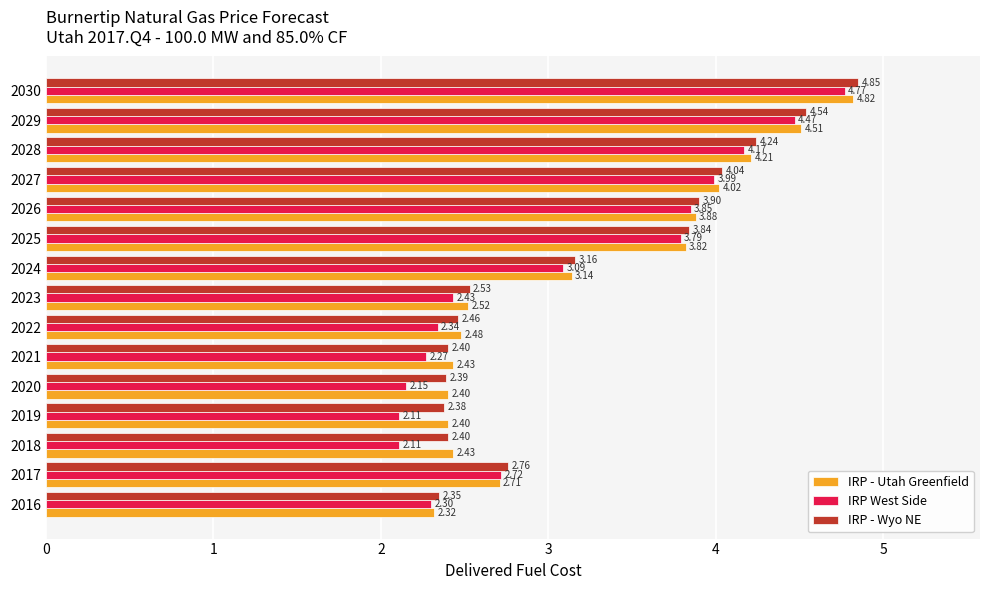

Which label corresponds to the largest value in the chart?

2030